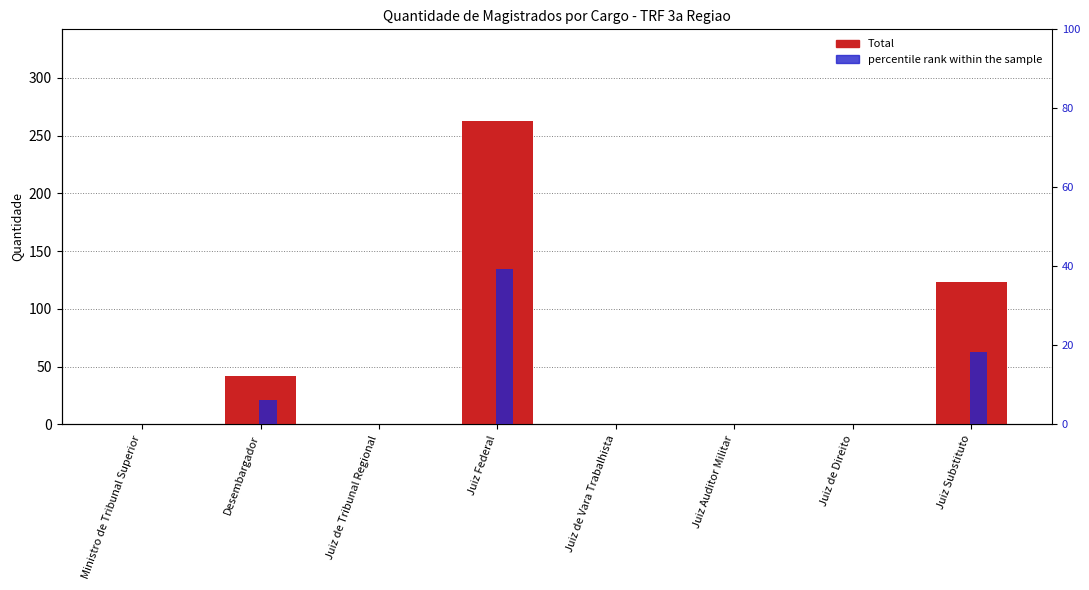

Does the chart contain any negative values?

No